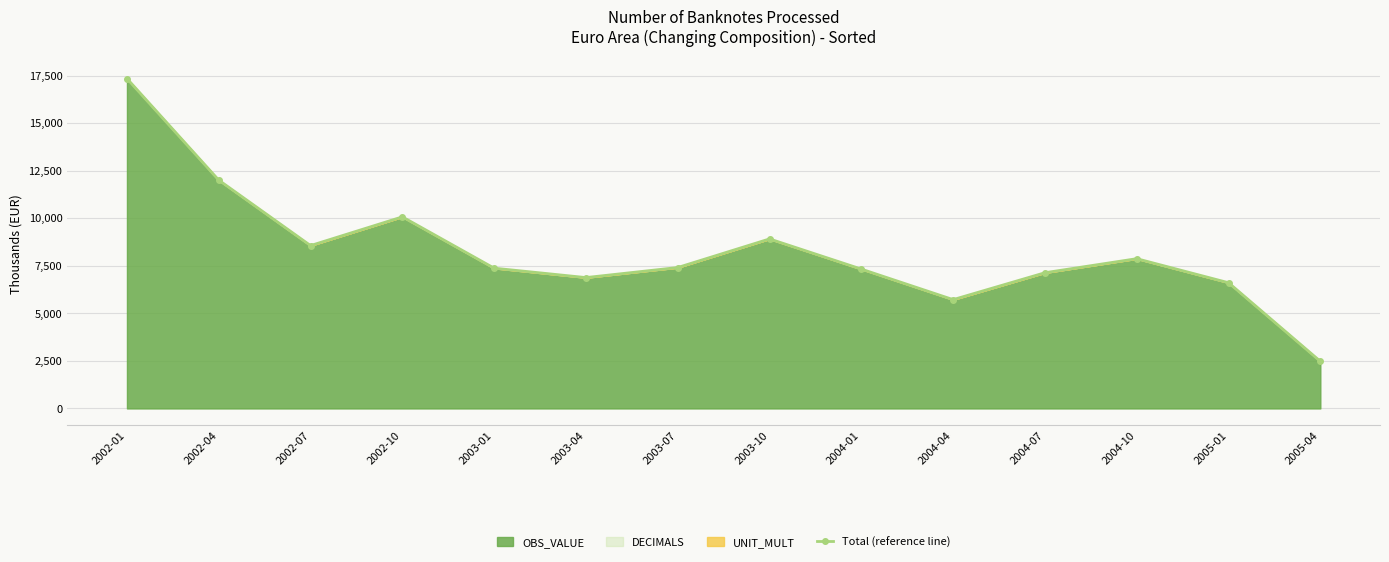

How many lines are shown in the chart?

1